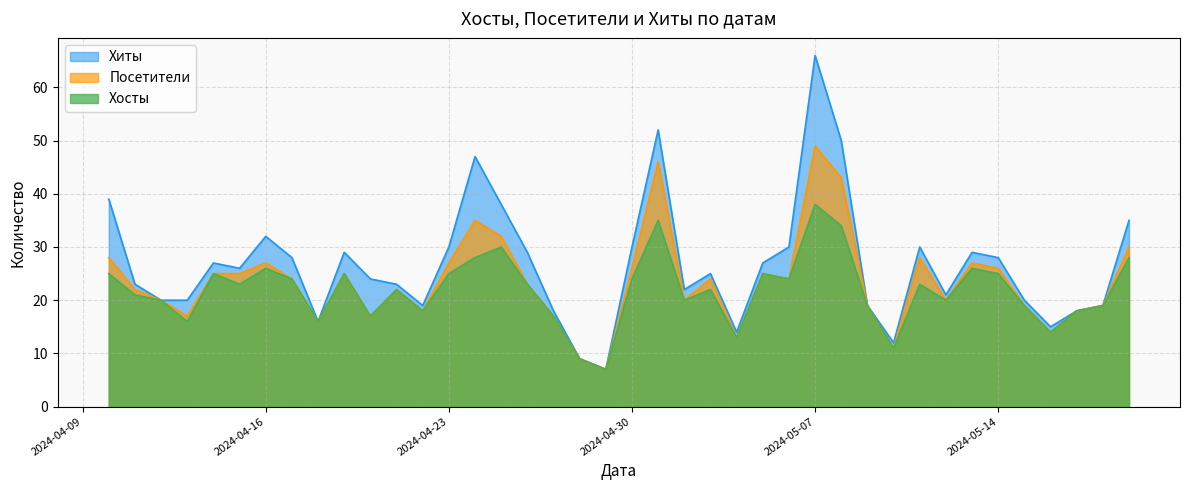

Which series has the widest spread of values?

Хиты